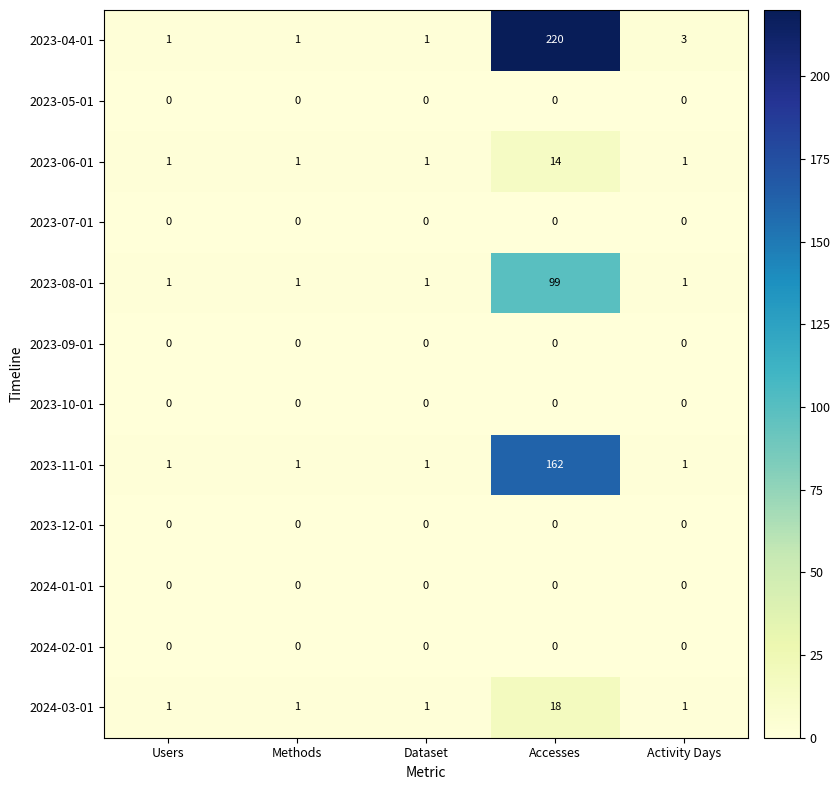

Which series has the largest range (max minus min)?

2023-04-01